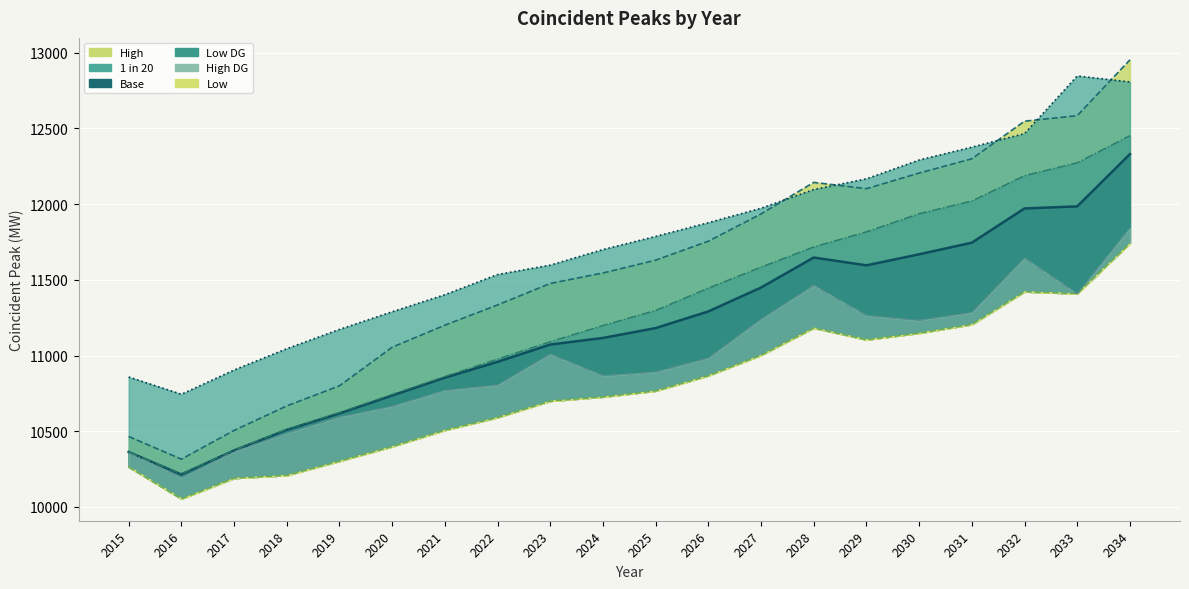

At which category does High reach its first local valley?

2016